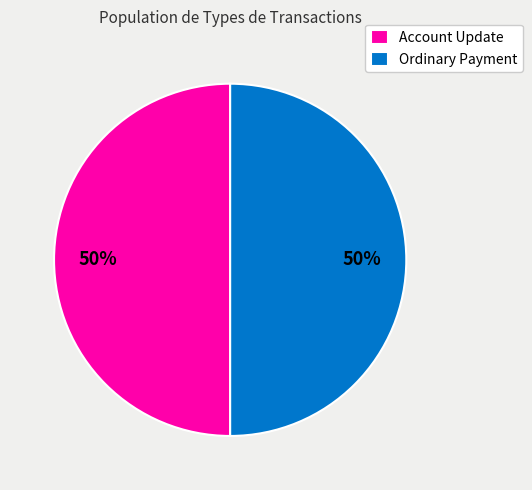

Count the number of slices in the pie.

2